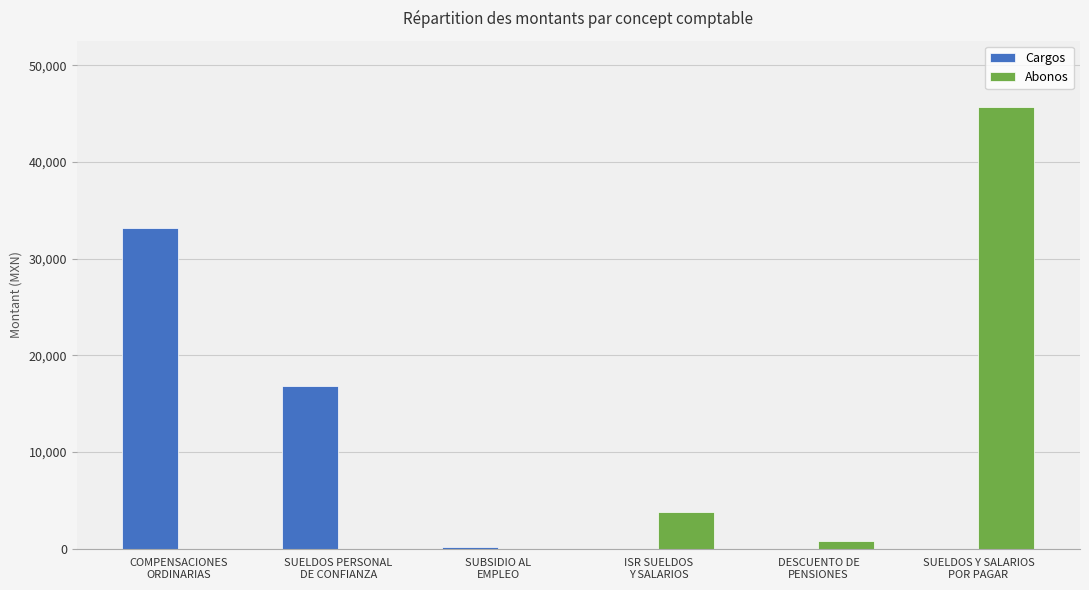

What is the greatest value displayed?

45701.6